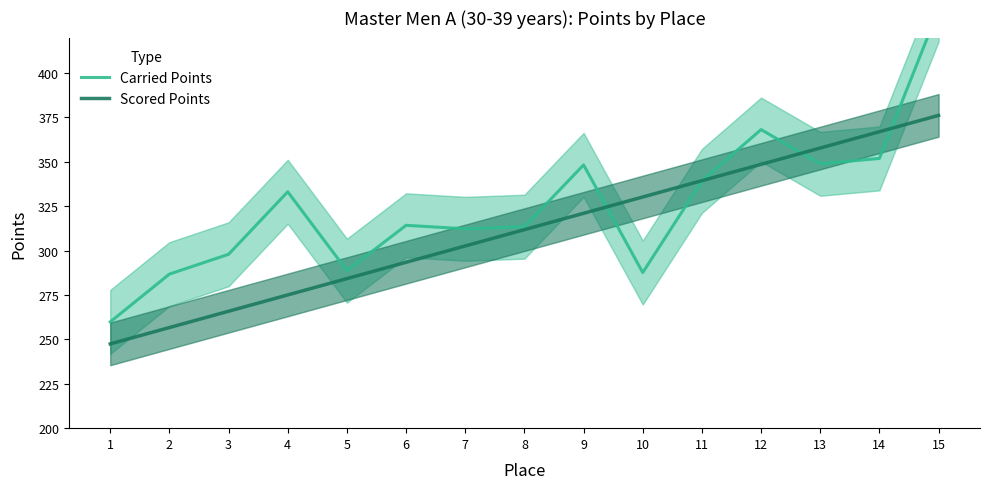

What is the average value of the Scored Points series?

311.8